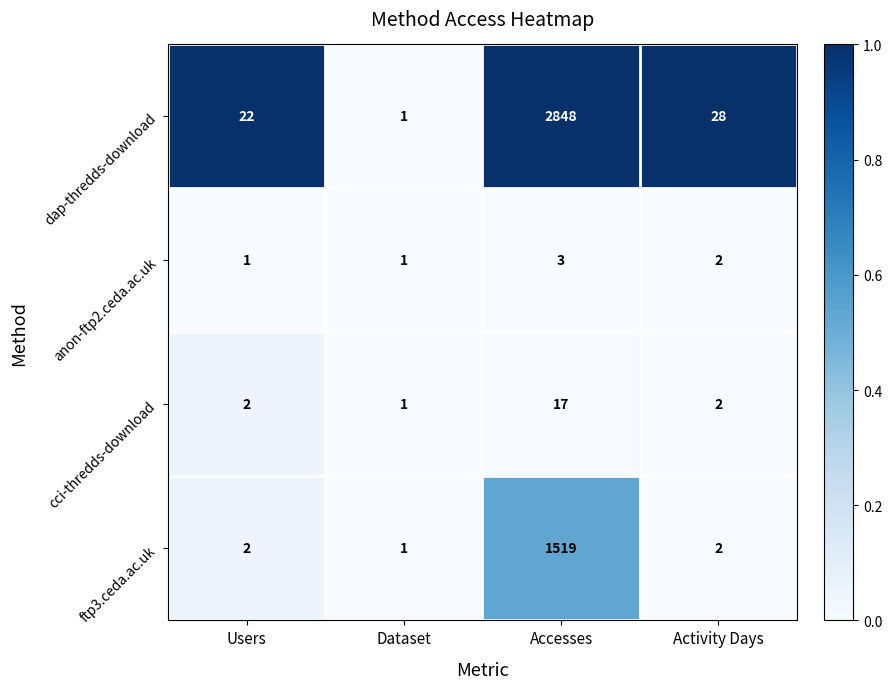

Reading right to left, extract all data points from this chart.

dap-thredds-download: Activity Days=28	Accesses=2848	Dataset=1	Users=22
anon-ftp2.ceda.ac.uk: Activity Days=2	Accesses=3	Dataset=1	Users=1
cci-thredds-download: Activity Days=2	Accesses=17	Dataset=1	Users=2
ftp3.ceda.ac.uk: Activity Days=2	Accesses=1519	Dataset=1	Users=2